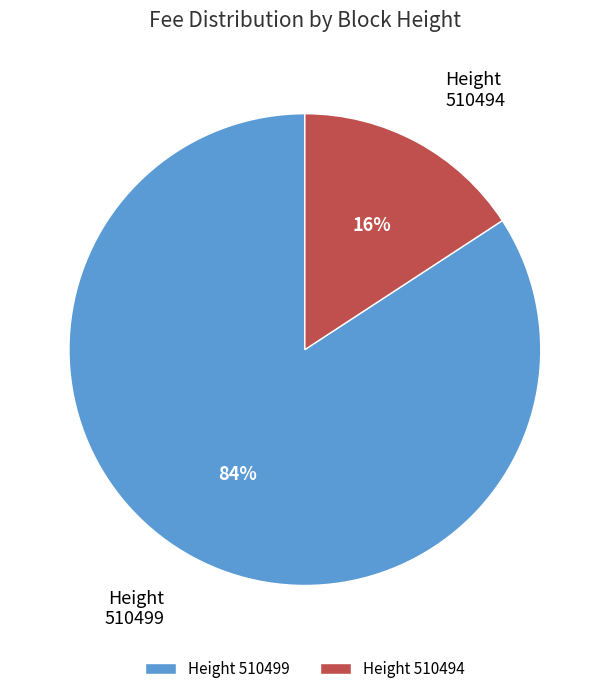

The 510499 slice represents 84% of the pie. True or false?

True